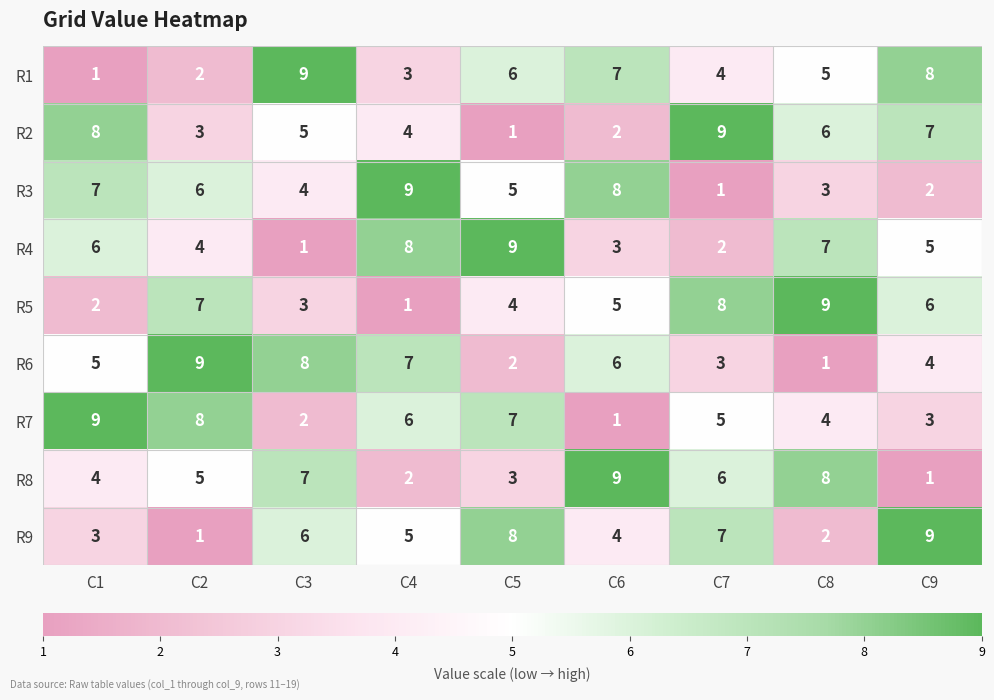

What is the minimum value shown in the chart?

1